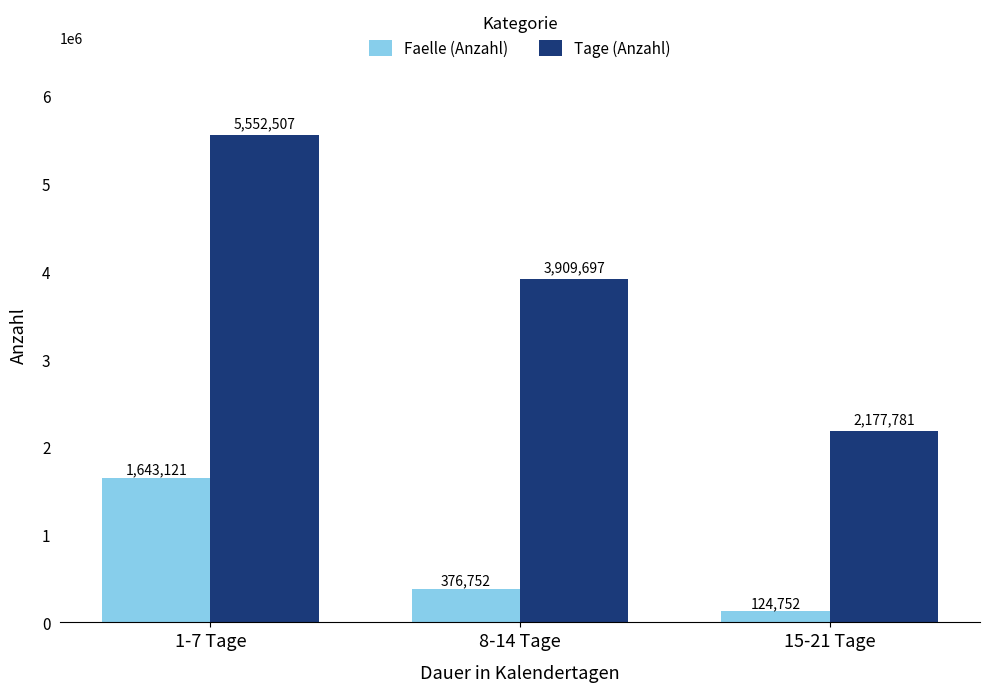

What position from the right is 8-14 Tage?

2